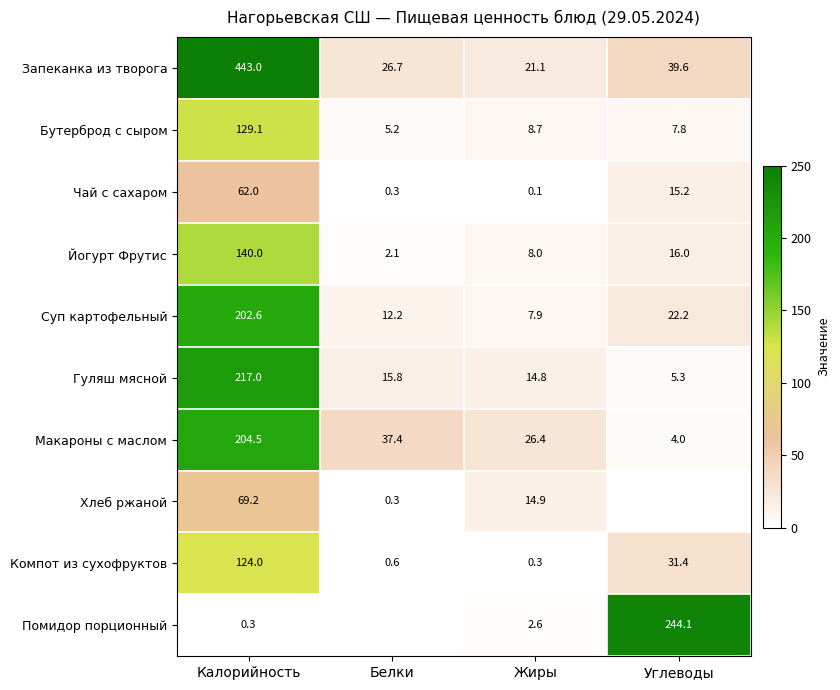

Is it true that Йогурт Фрутис equals 2.1 at Белки?

True